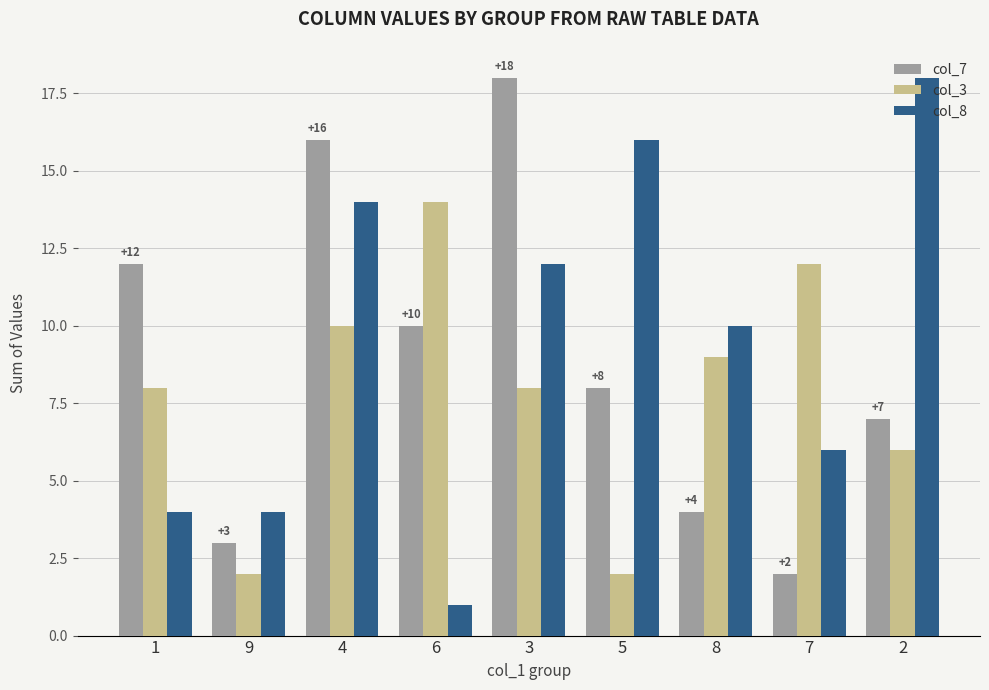

Reading left to right, extract all data points from this chart.

col_7: 12	3	16	10	18	8	4	2	7
col_3: 8	2	10	14	8	2	9	12	6
col_8: 4	4	14	1	12	16	10	6	18